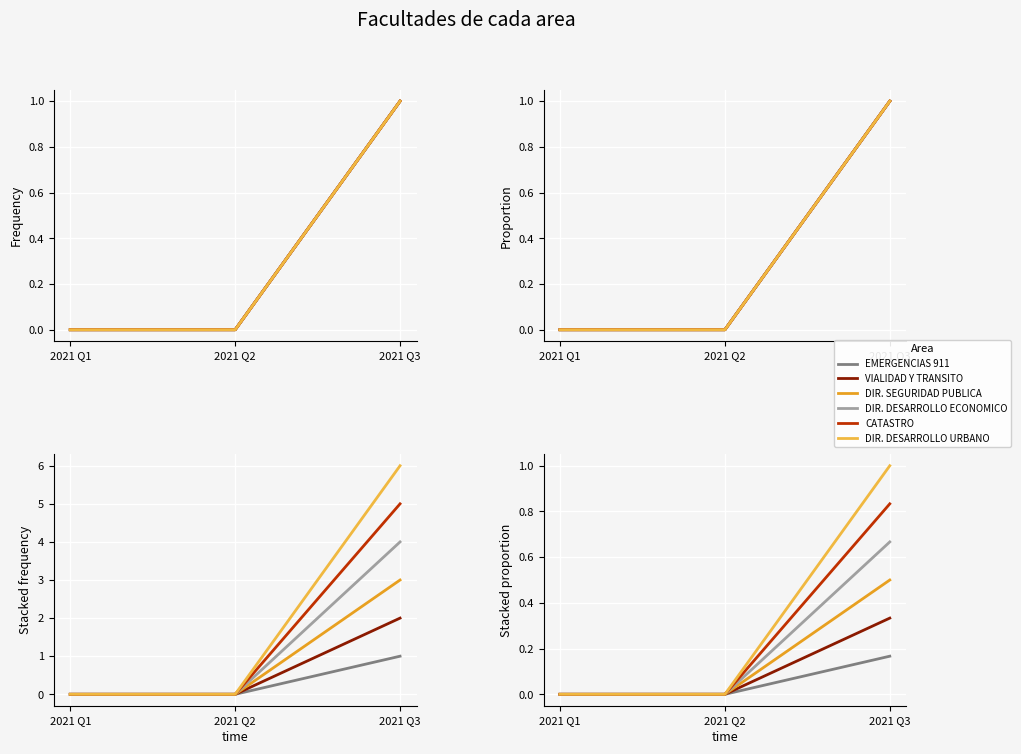

At which label does VIALIDAD Y TRANSITO reach its peak?

2021 Q3